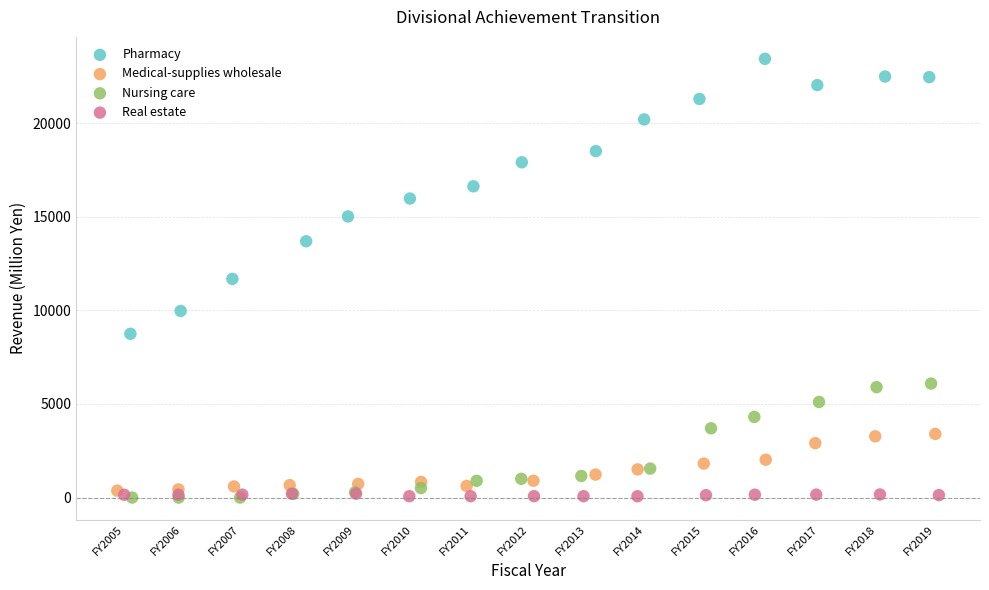

Which series has the widest spread of Y values?

Pharmacy